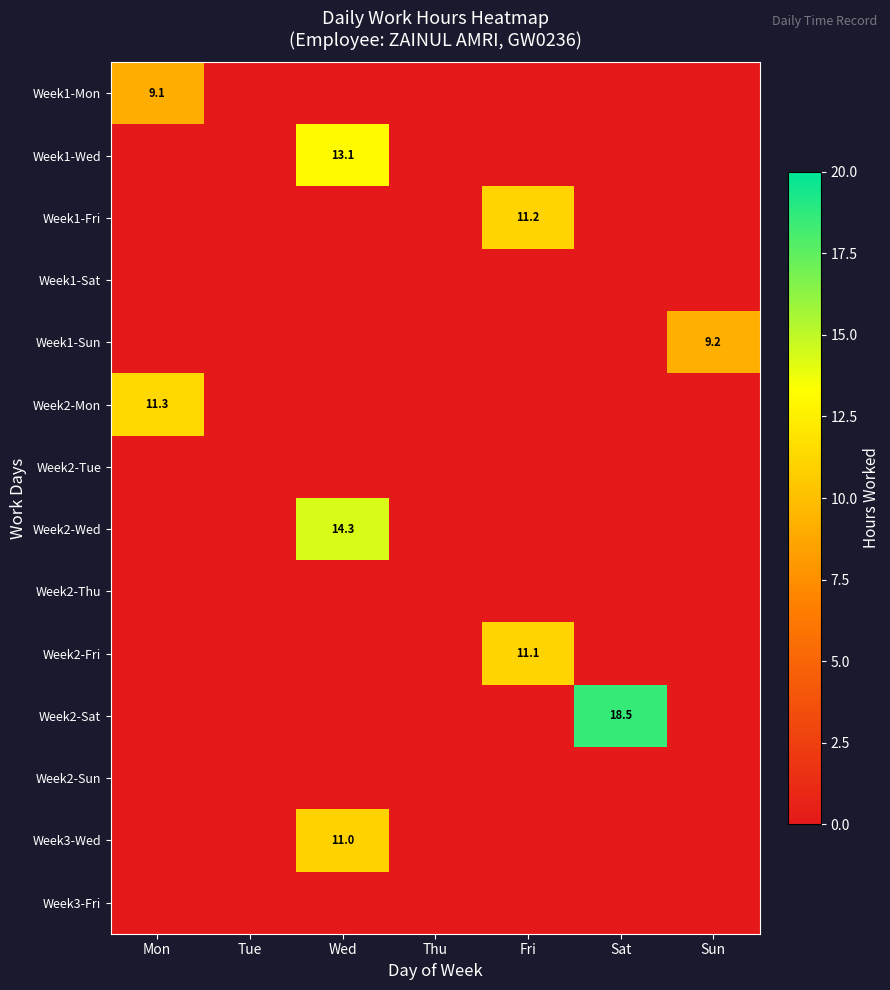

Is it true that Week3-Wed equals 7.2 at Fri?

False